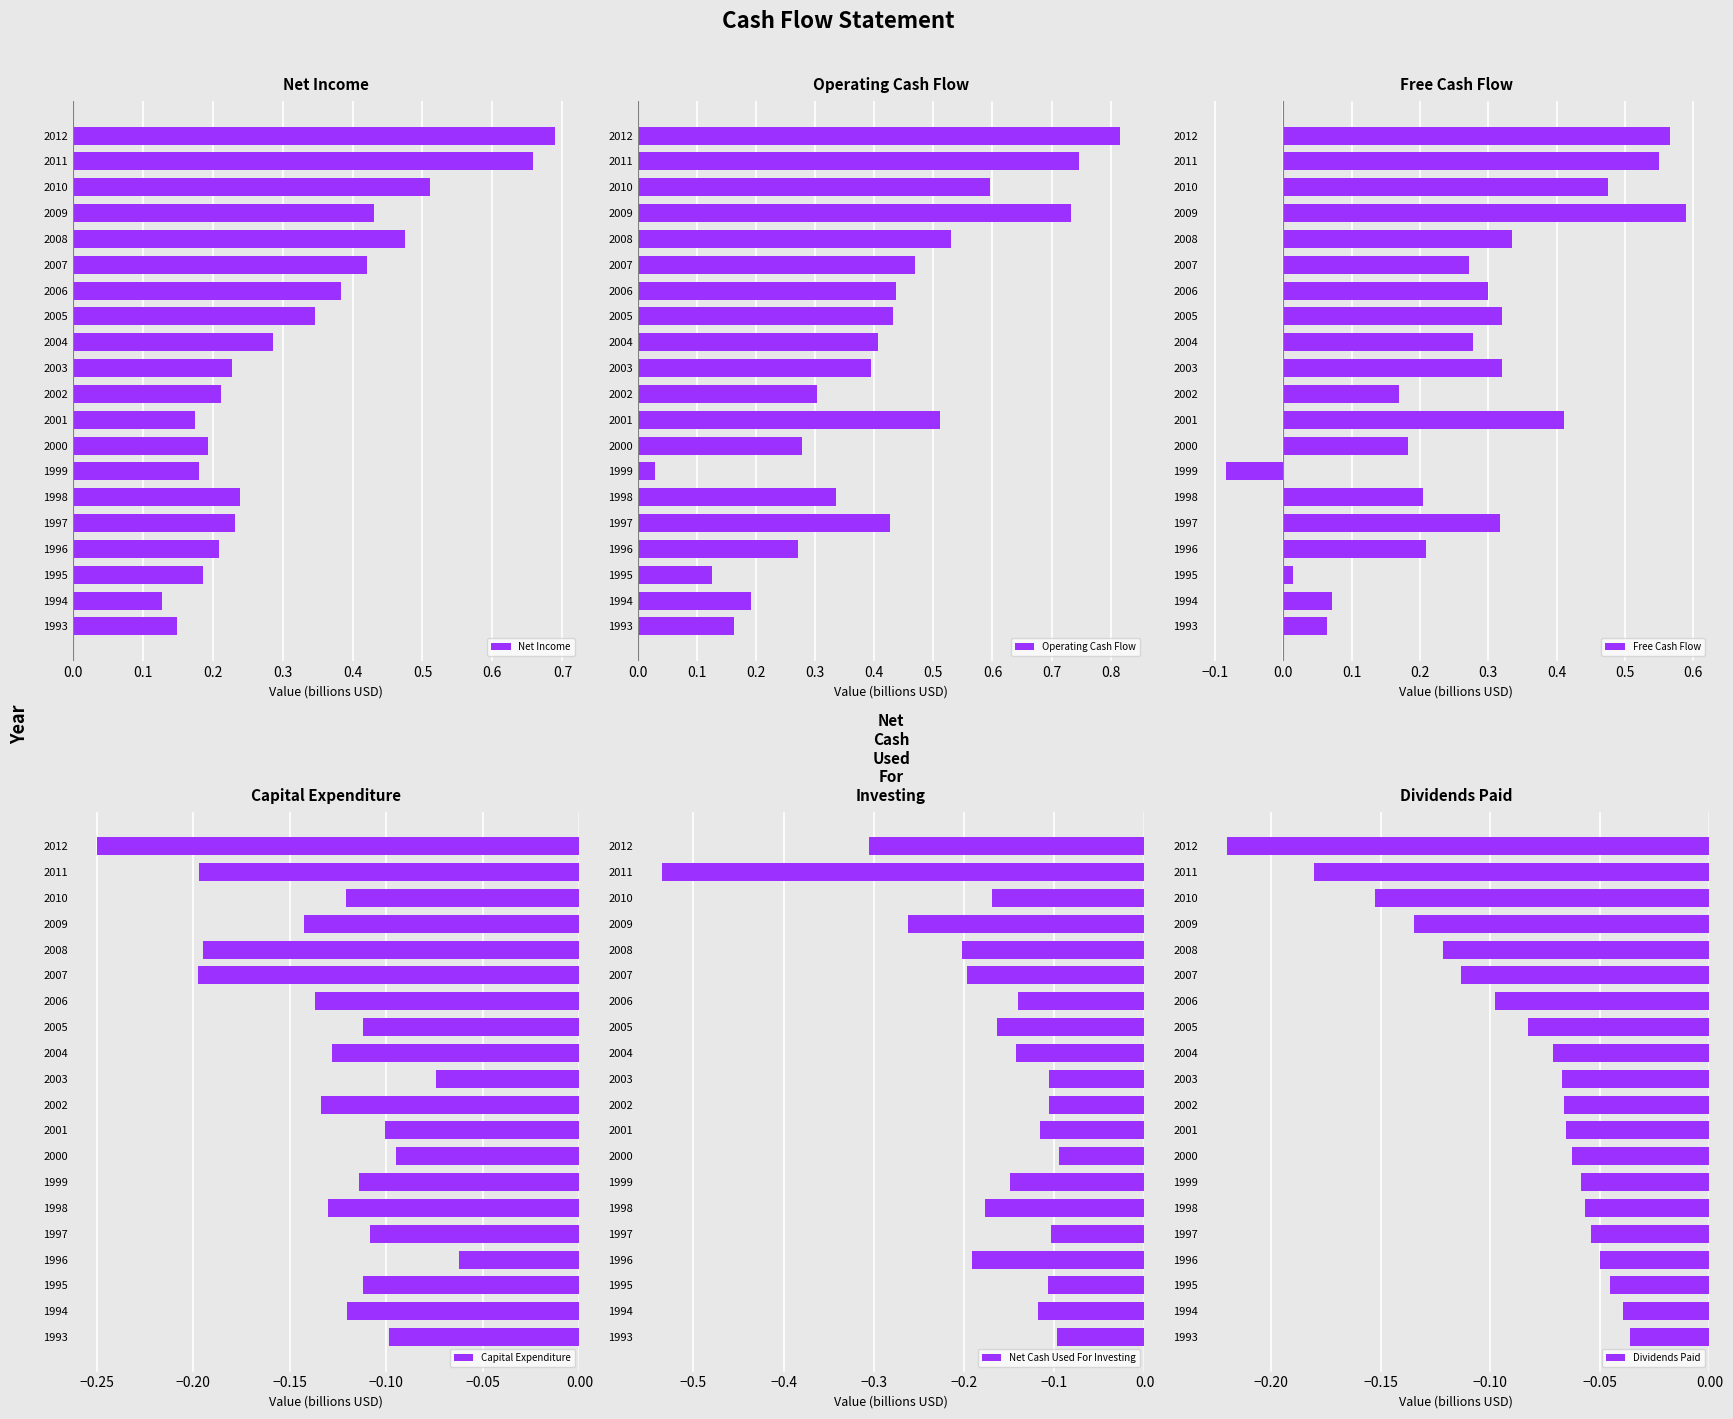

Count the number of categories in the chart.

20